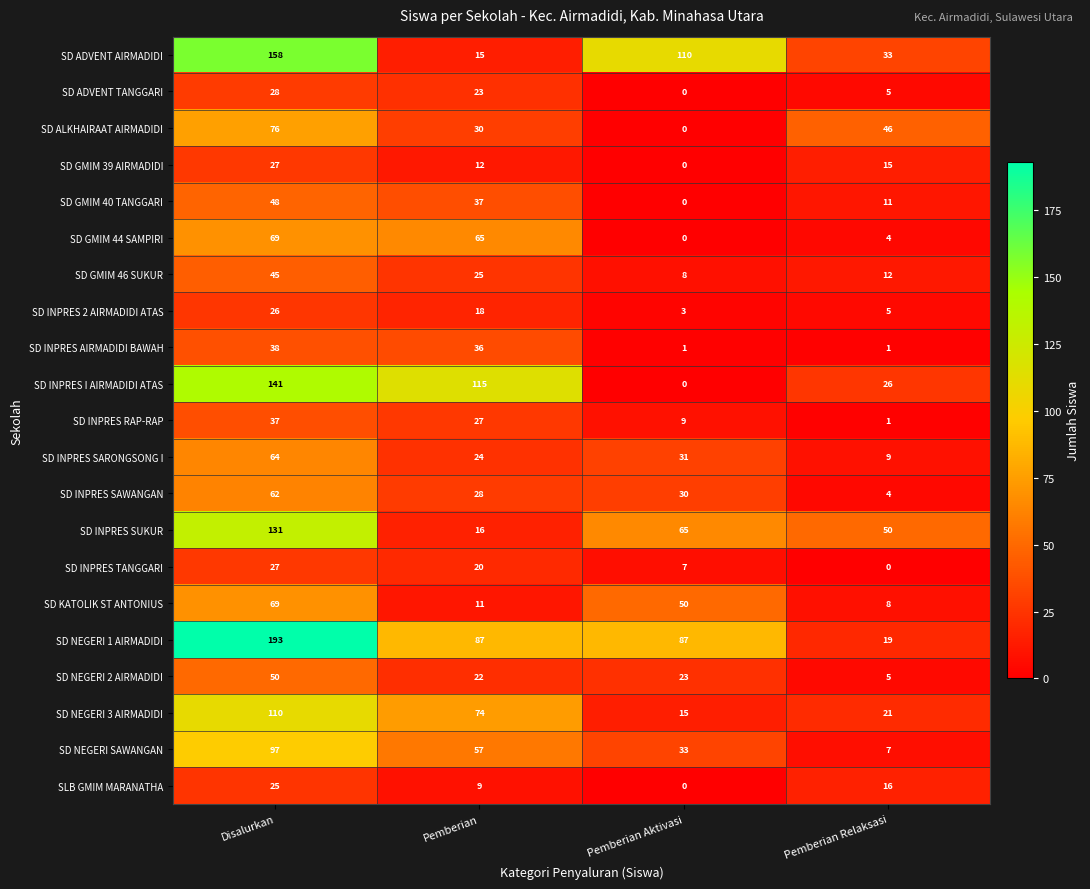

What is the total value across all series at Pemberian Relaksasi?

298